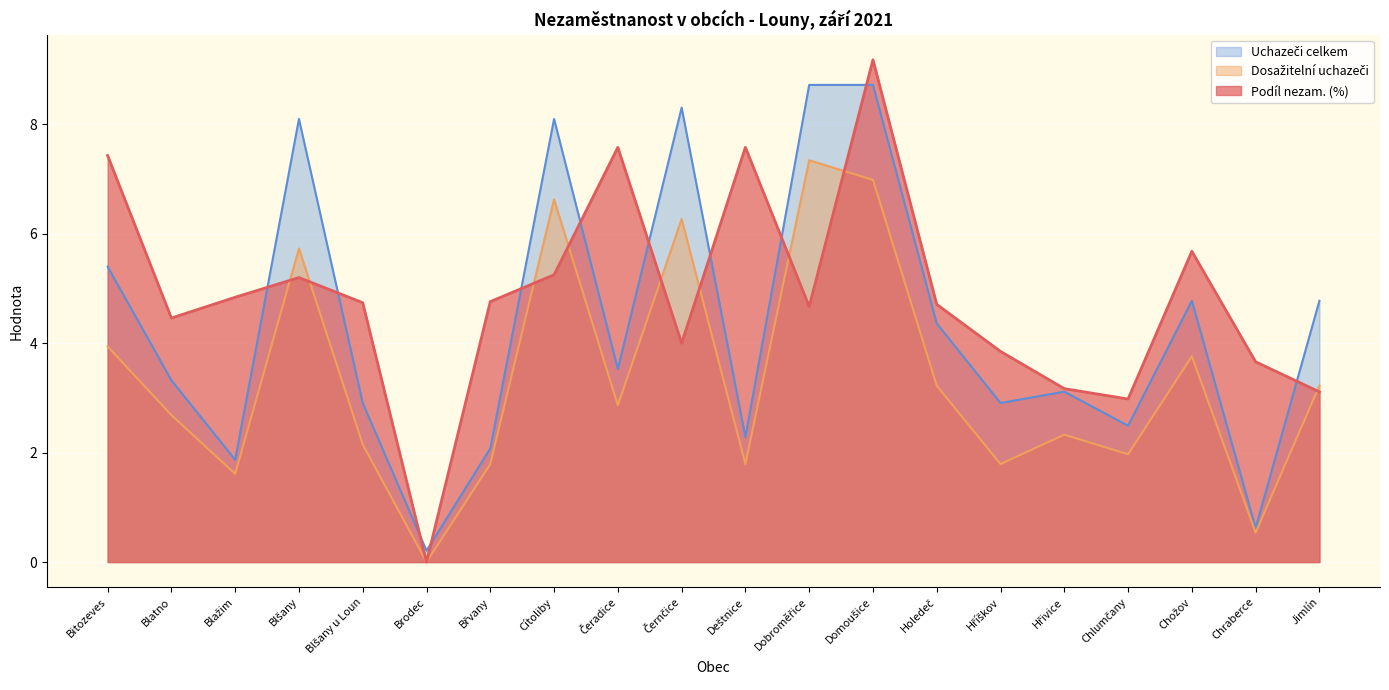

Which series has the largest total across all categories?

Podíl nezam. (%)